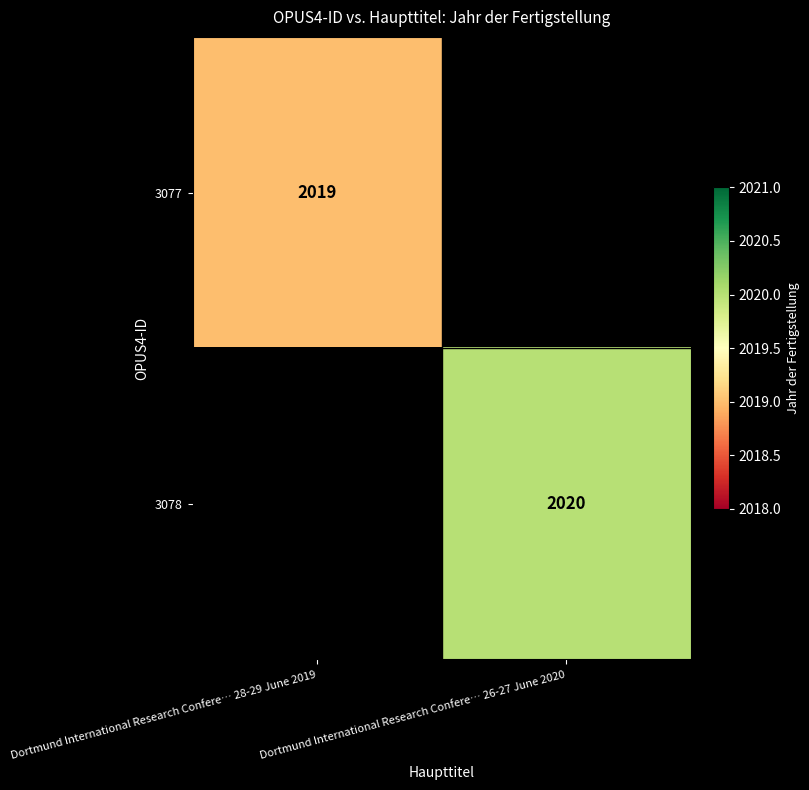

Is it true that 3078 equals 2020 at Dortmund International Research Confere… 26-27 June 2020?

True